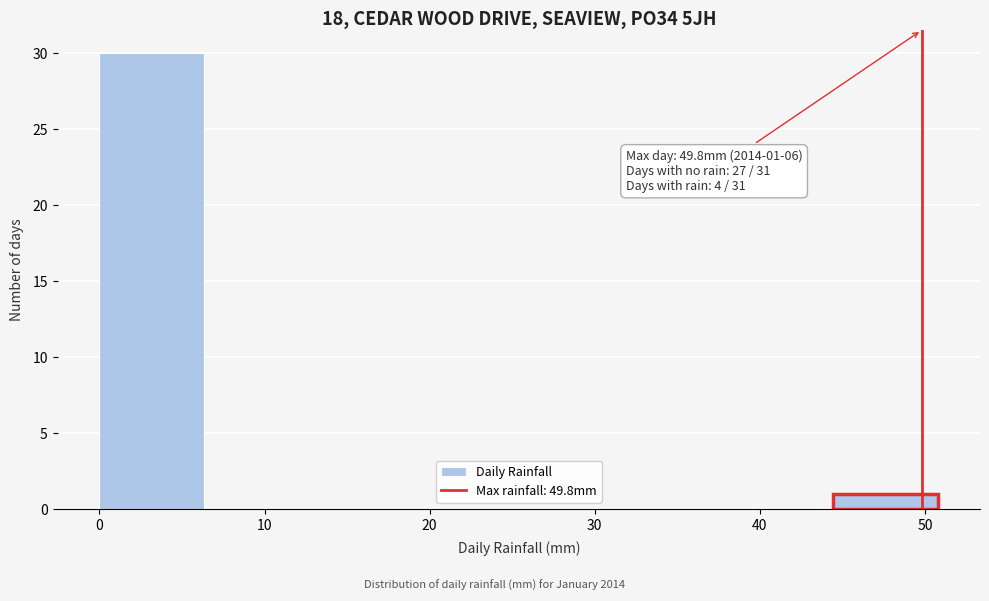

Which range on the x-axis has the tallest bar?

0 to 6